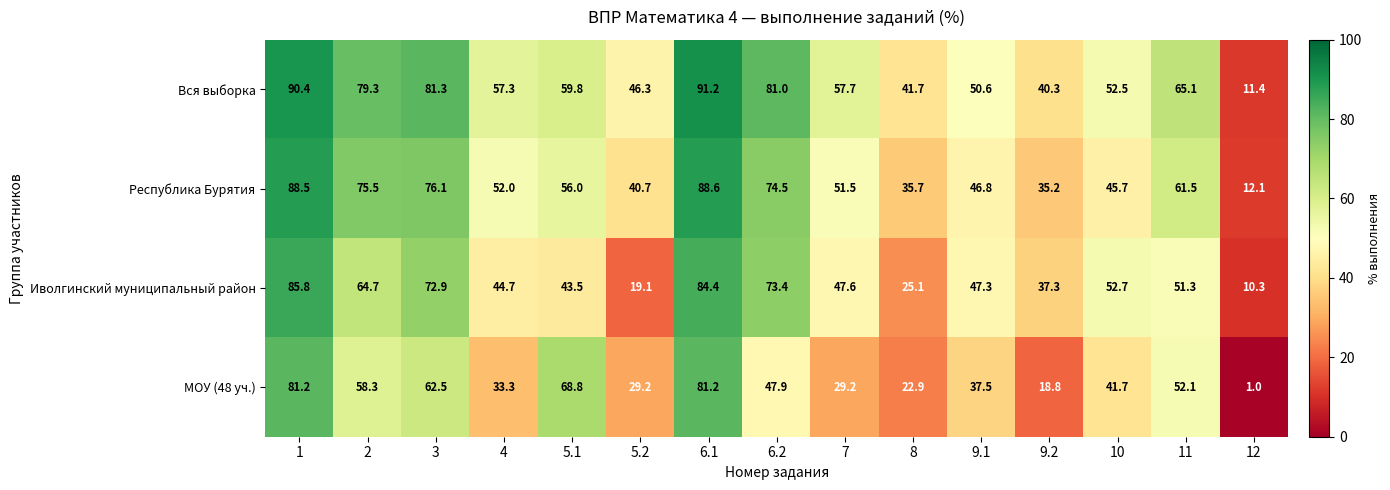

At how many categories does at least one series exceed 16?

14